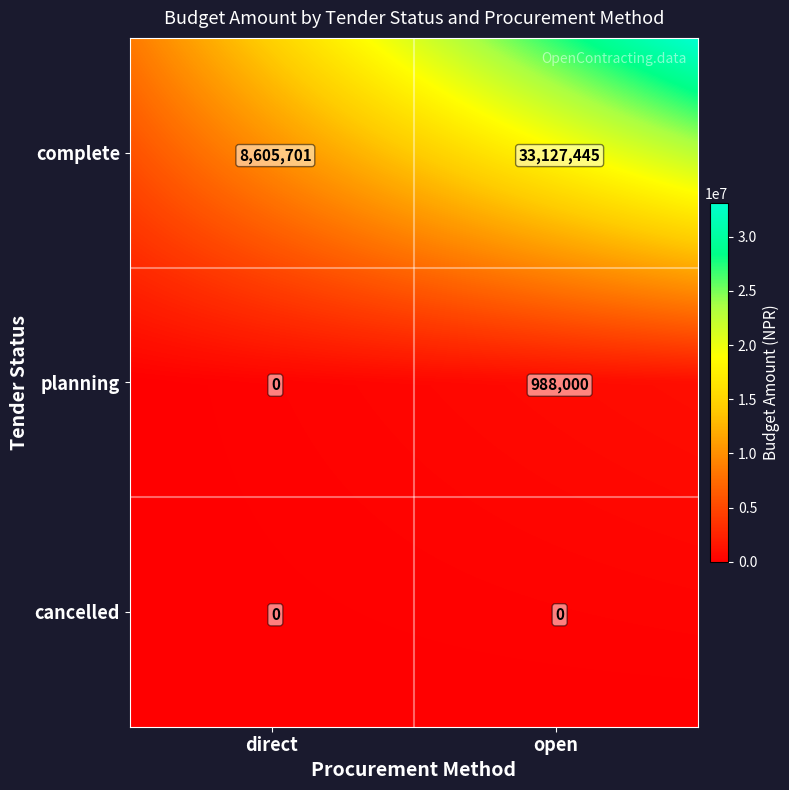

Where is the data nearest to the value 16563722?

complete_direct